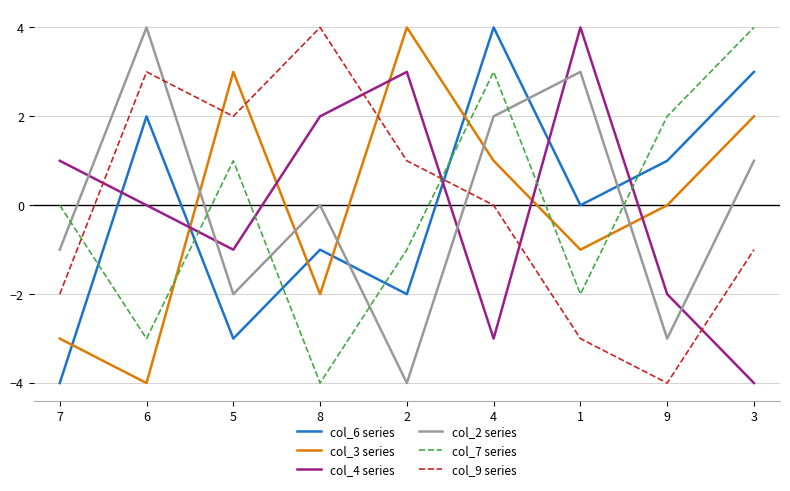

List the labels in order of col_7 series value, largest first.

3, 4, 9, 5, 7, 2, 1, 6, 8